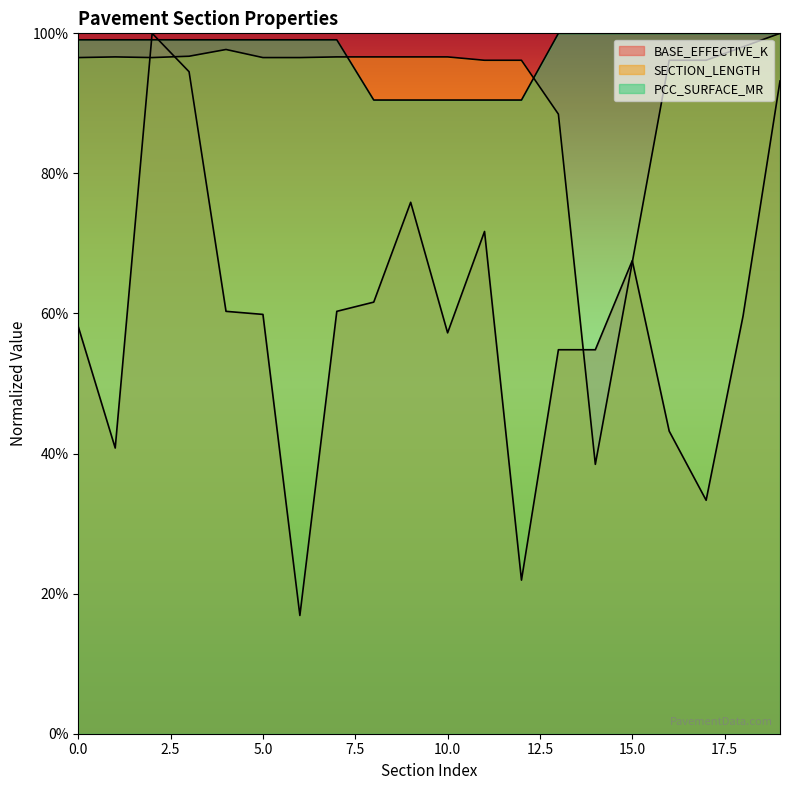

What is the value of the PCC_SURFACE_MR point at the 18th from the left?

1.0